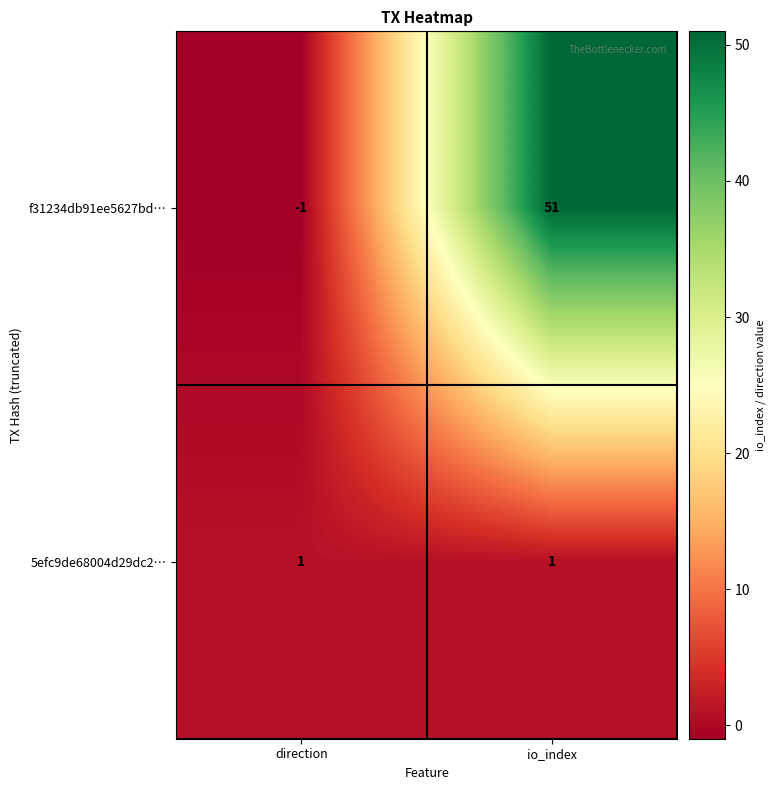

What is the smallest value displayed?

-1